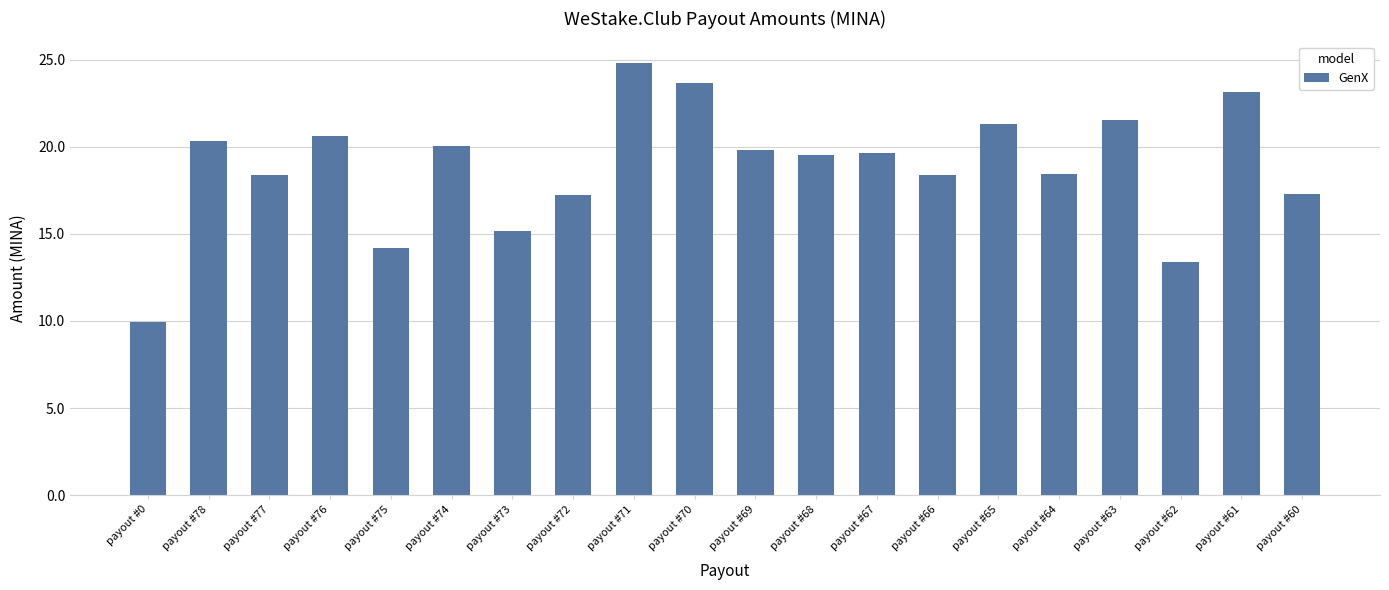

How many data points are less than 19?

9